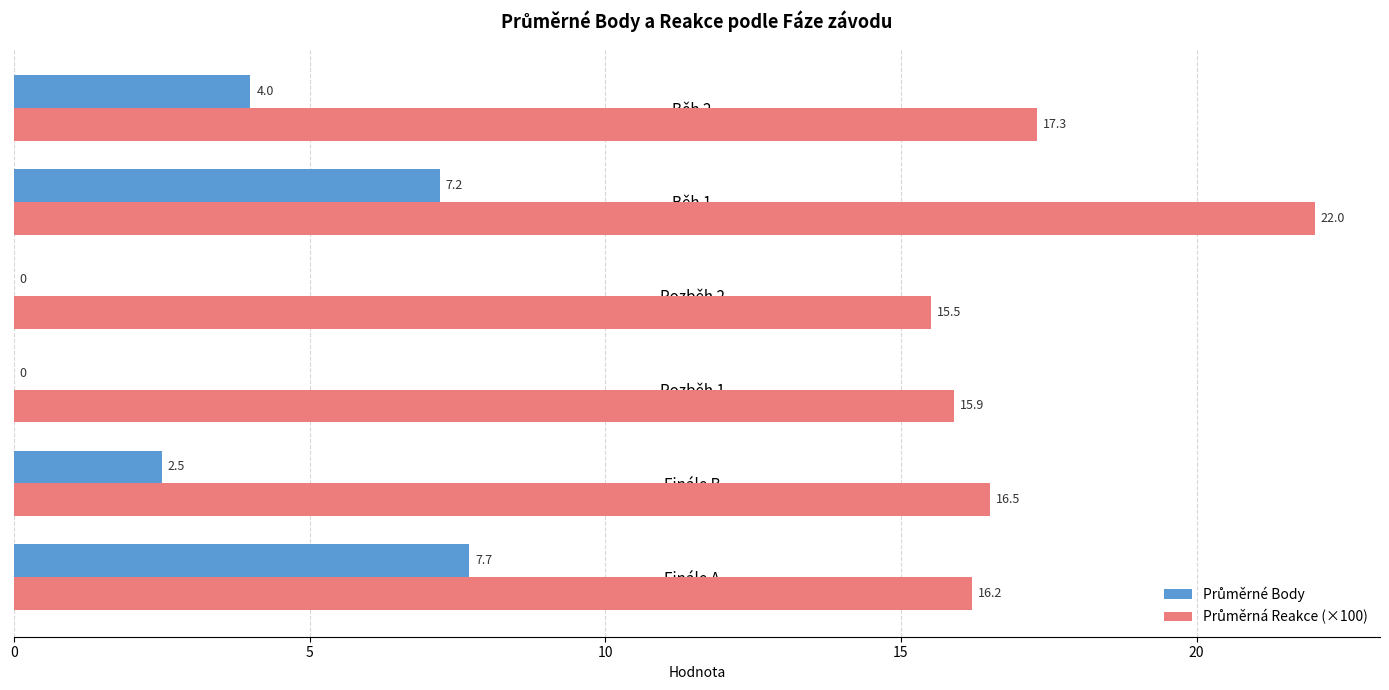

At which category is the sum across all series the highest?

Běh 1